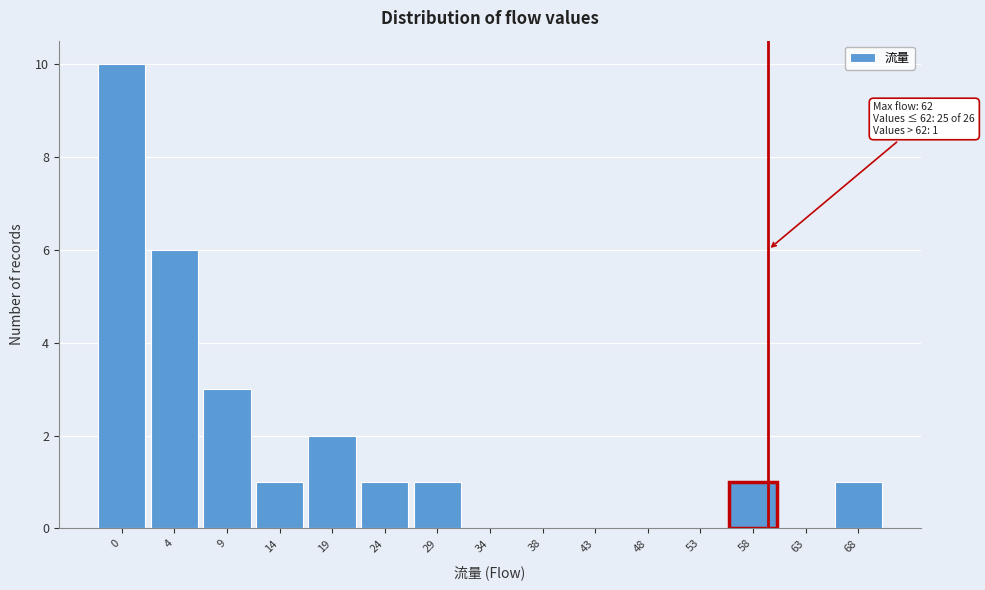

Reading left to right, transcribe all the data shown in this chart.

0=10	4=6	9=3	14=1	19=2	24=1	29=1	34=0	38=0	43=0	48=0	53=0	58=1	63=0	68=1